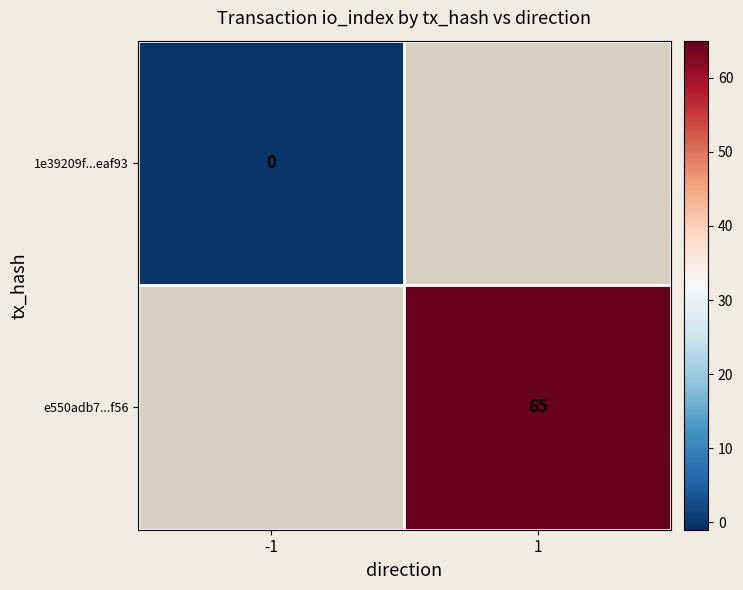

Is it true that e550adb7...f56 equals 65 at 1?

True